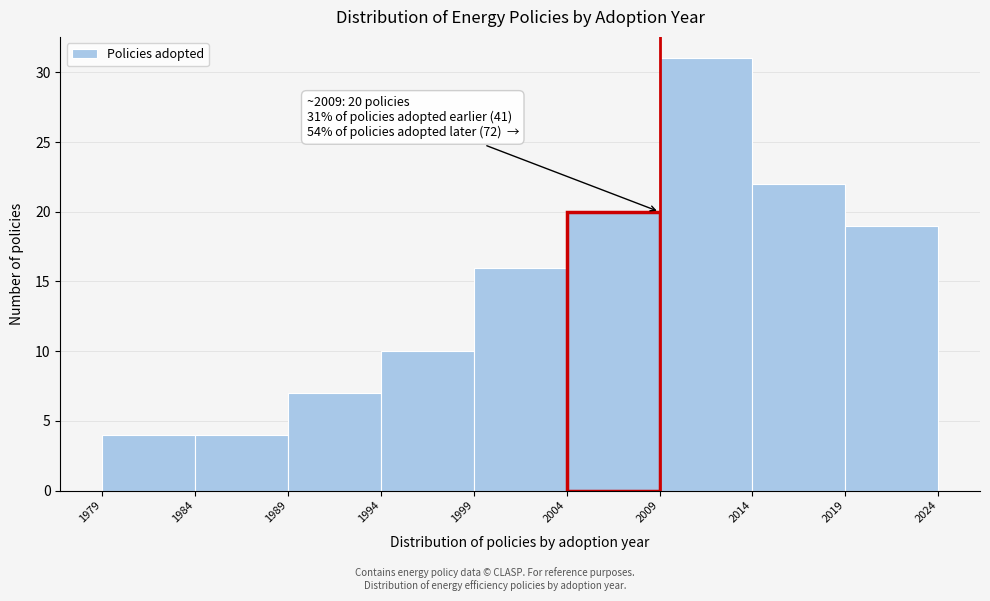

Over which range of the x-axis is the bar tallest?

2009 to 2014